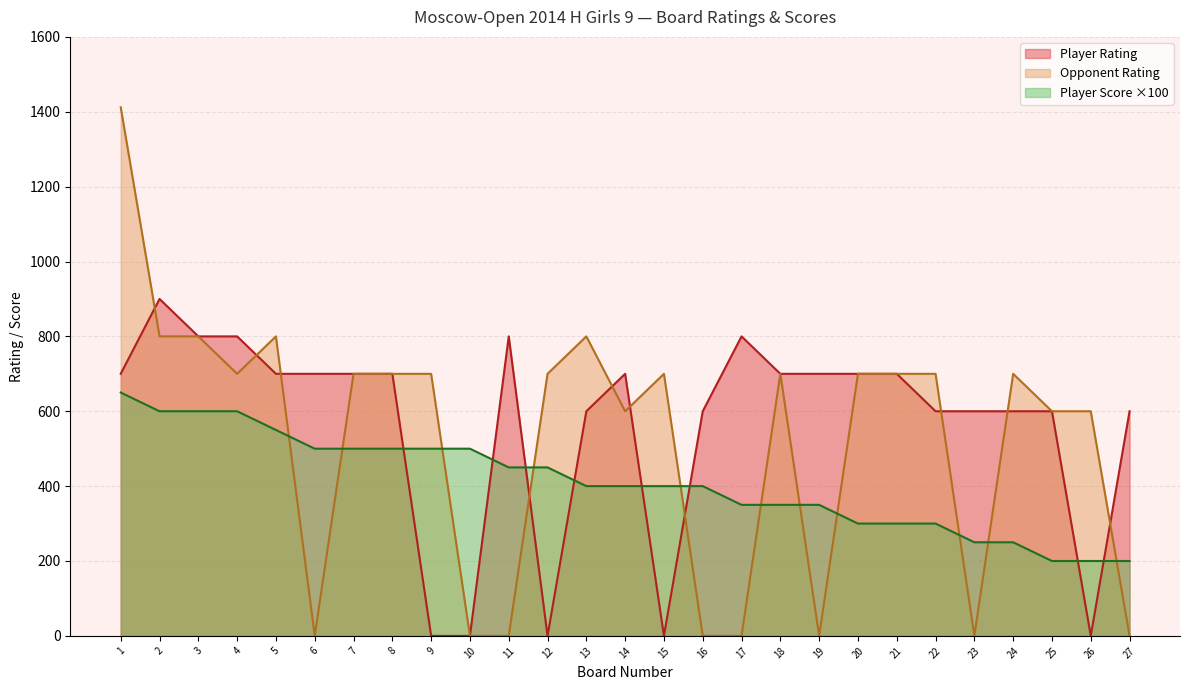

Count the number of data series in this chart.

3